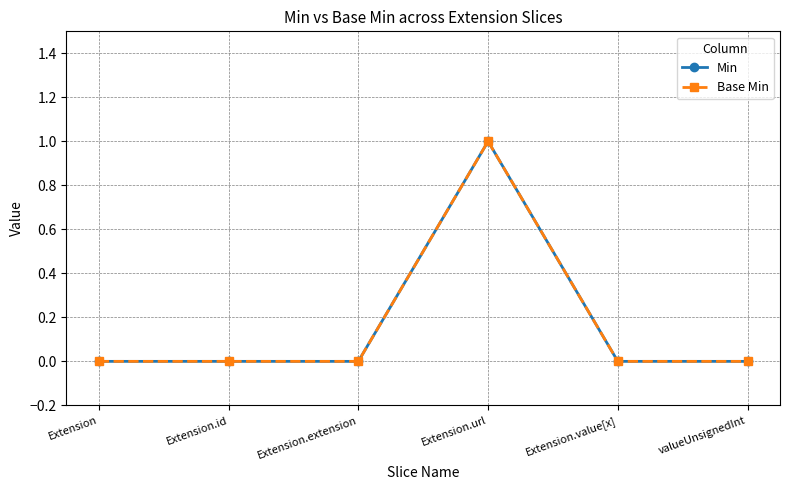

Does the chart have visible grid lines?

Yes